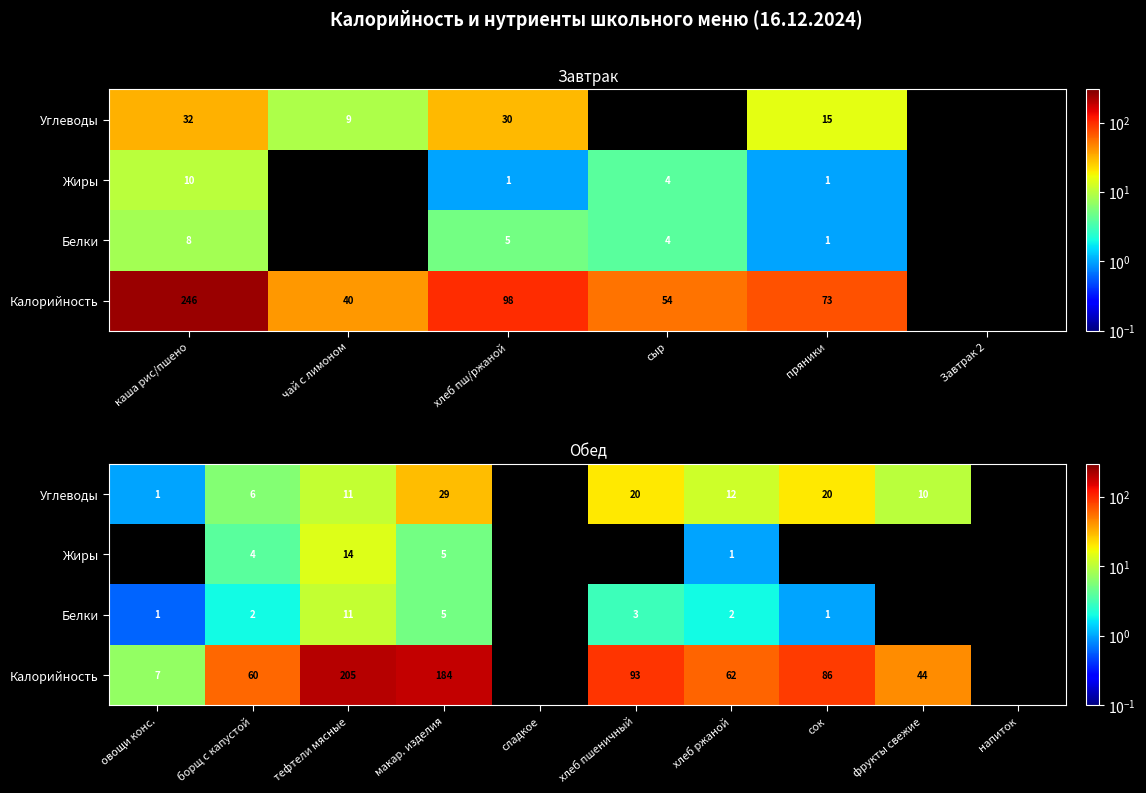

The value of Белки at макар. изделия is 1.3. True or false?

False